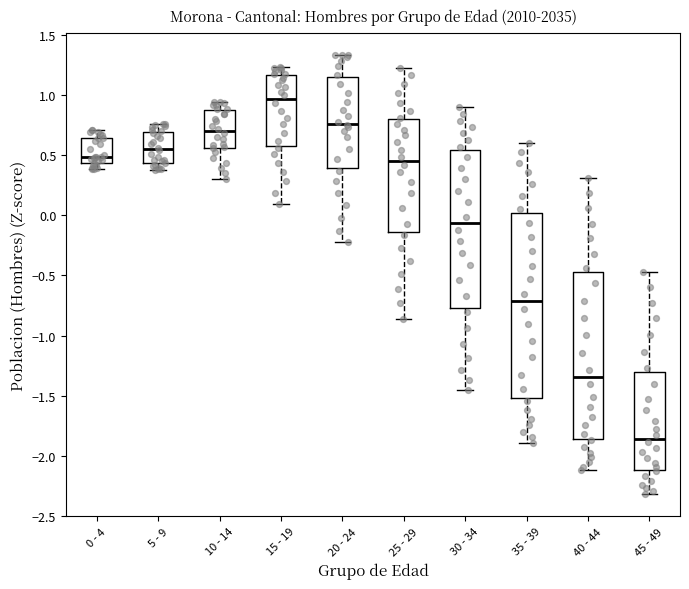

Reading left to right, read every box against the y-axis: the position of its median line, the range the box covers, and the ends of its whiskers. The values are not printed on the chart, so give them approximately, as read against the axis.

0 - 4: median 0.50, box 0.45 to 0.65, whiskers 0.40 to 0.70
5 - 9: median 0.55, box 0.45 to 0.70, whiskers 0.40 to 0.75
10 - 14: median 0.70, box 0.55 to 0.85, whiskers 0.30 to 0.95
15 - 19: median 0.95, box 0.55 to 1.15, whiskers 0.10 to 1.25
20 - 24: median 0.75, box 0.40 to 1.15, whiskers -0.20 to 1.35
25 - 29: median 0.45, box -0.15 to 0.80, whiskers -0.85 to 1.20
30 - 34: median -0.05, box -0.75 to 0.55, whiskers -1.45 to 0.90
35 - 39: median -0.70, box -1.50 to 0.00, whiskers -1.90 to 0.60
40 - 44: median -1.35, box -1.85 to -0.45, whiskers -2.10 to 0.30
45 - 49: median -1.85, box -2.10 to -1.30, whiskers -2.30 to -0.45